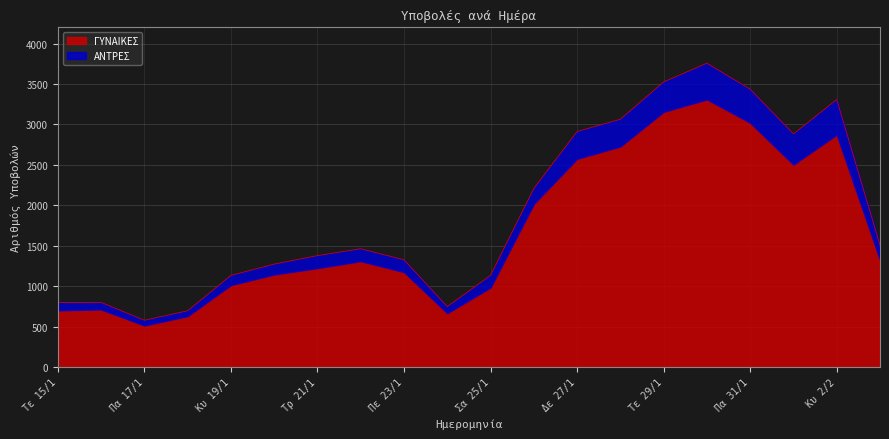

What is the value of the 5th point from the left?

1133